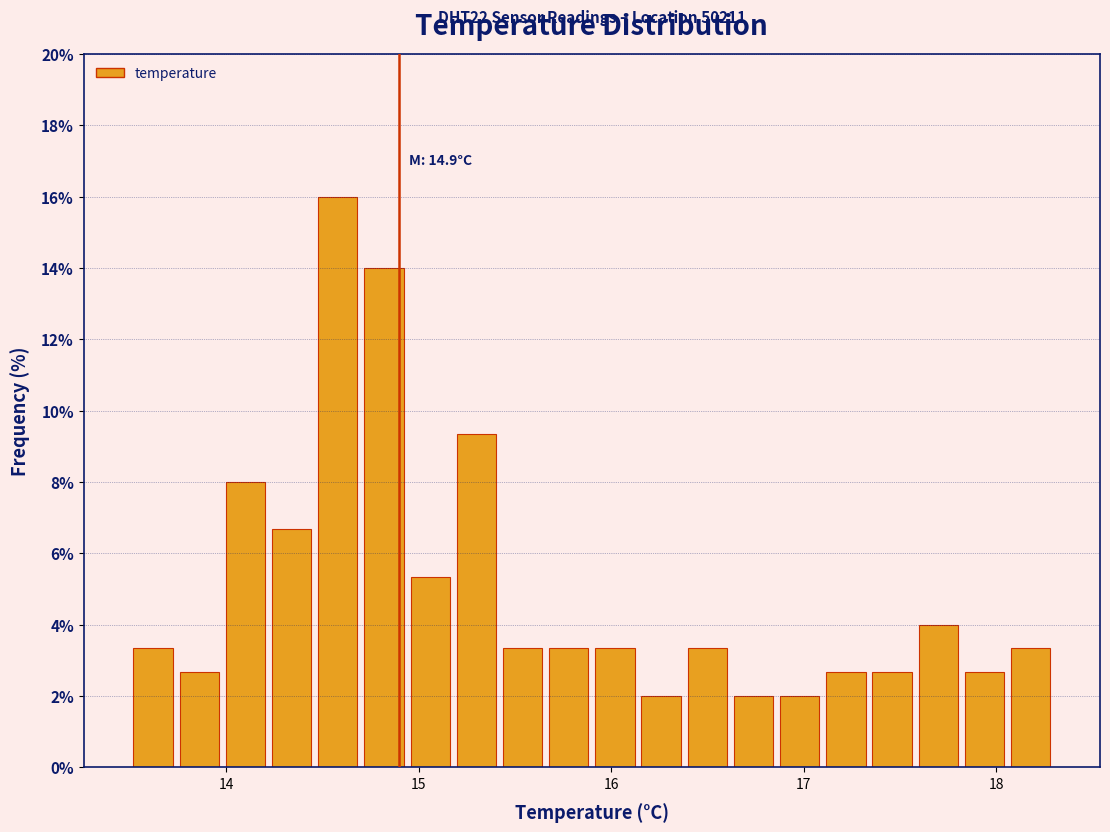

Read against the x-axis, roughly where is the centre of the tallest bar?

14.6